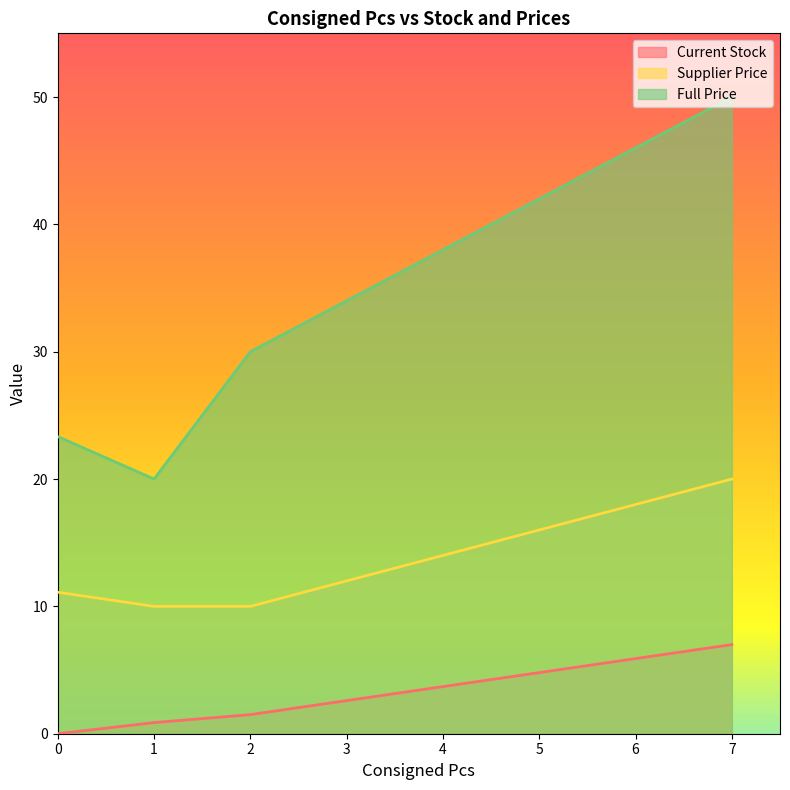

Rank the series at 1 from highest to lowest value.

Full Price, Supplier Price, Current Stock